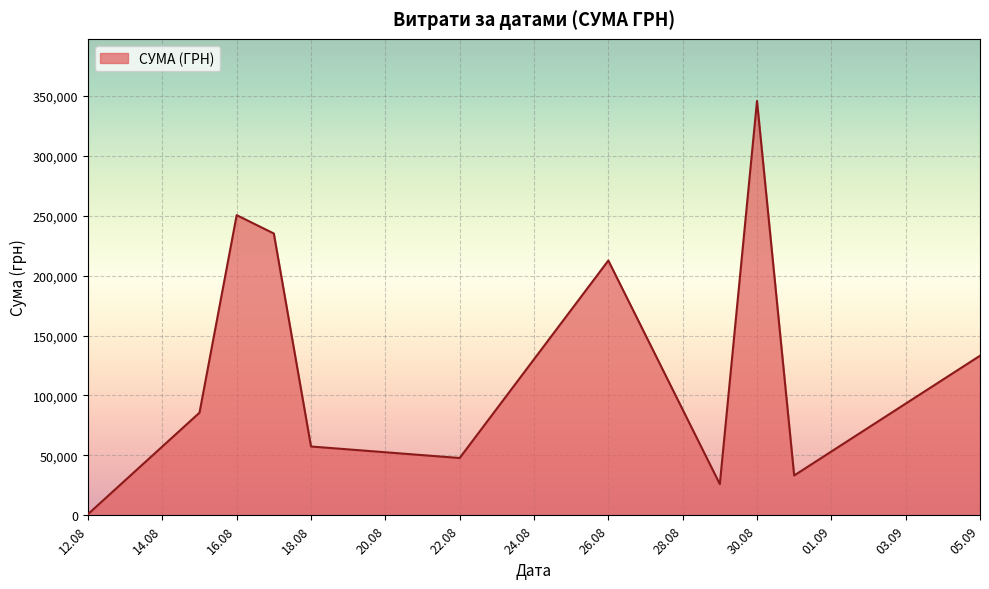

What is the maximum value shown in the chart?

345687.3